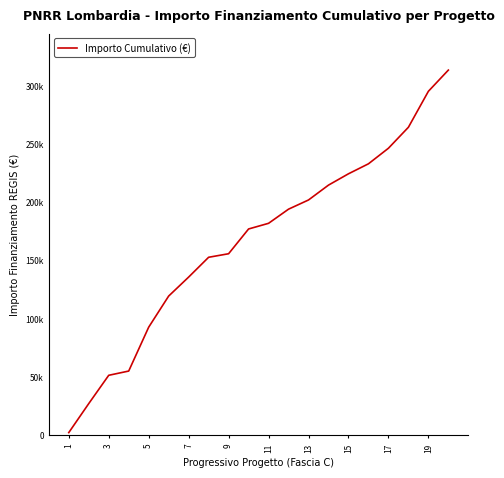

Does the chart display data point markers on the line(s)?

No